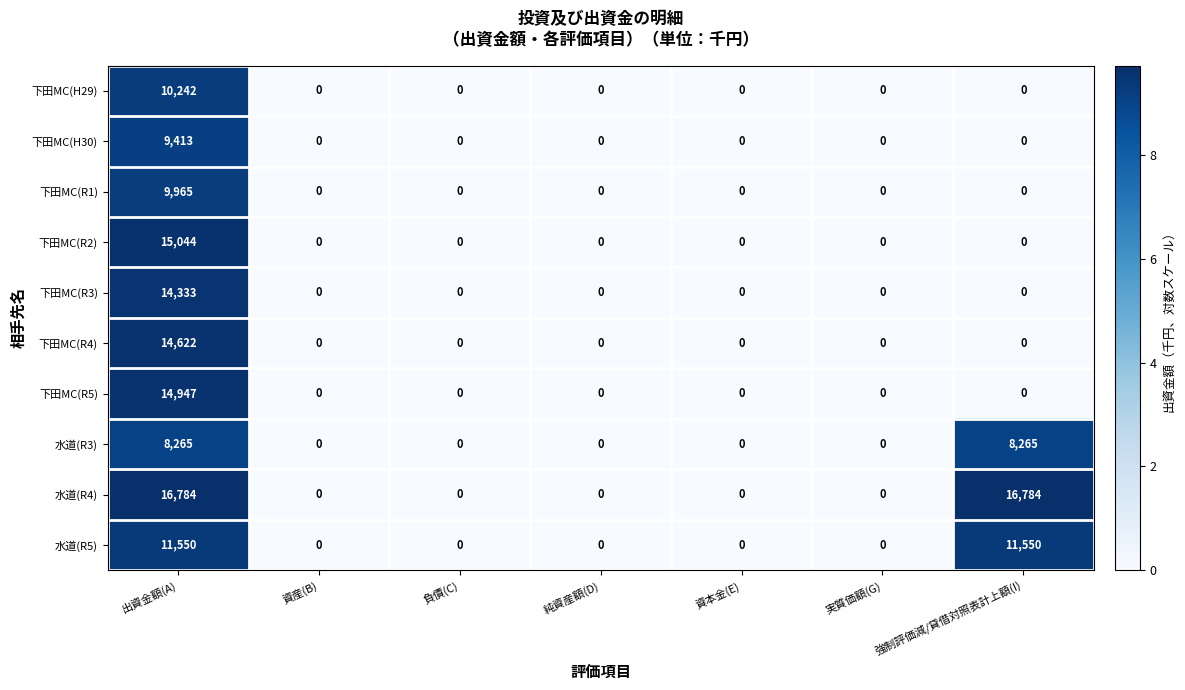

At which category is the sum across all series the highest?

出資金額(A)